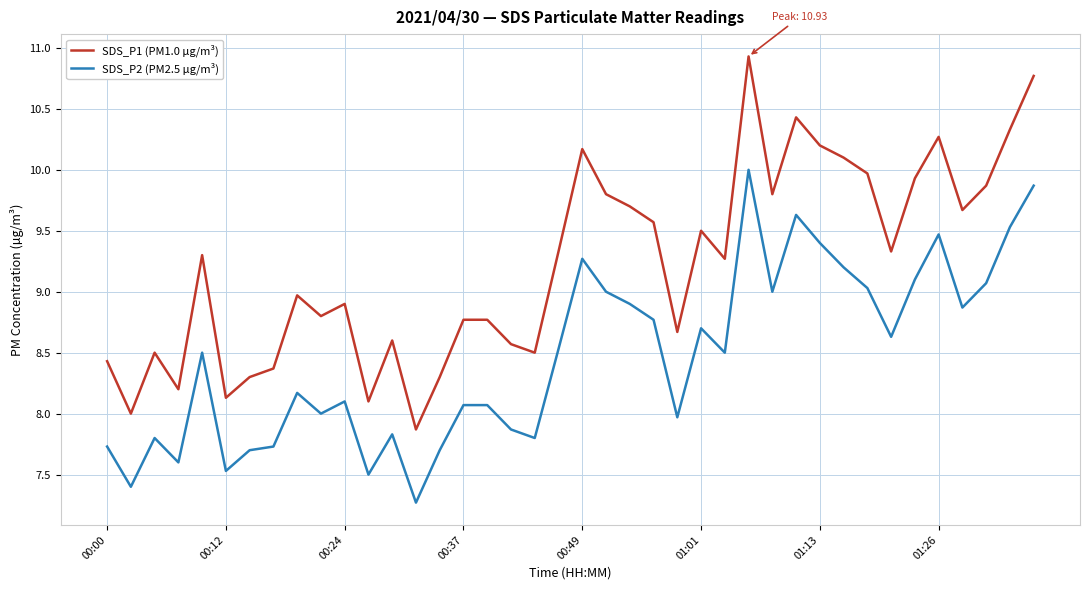

Which series has the widest spread of values?

SDS_P1 (PM1.0 µg/m³)